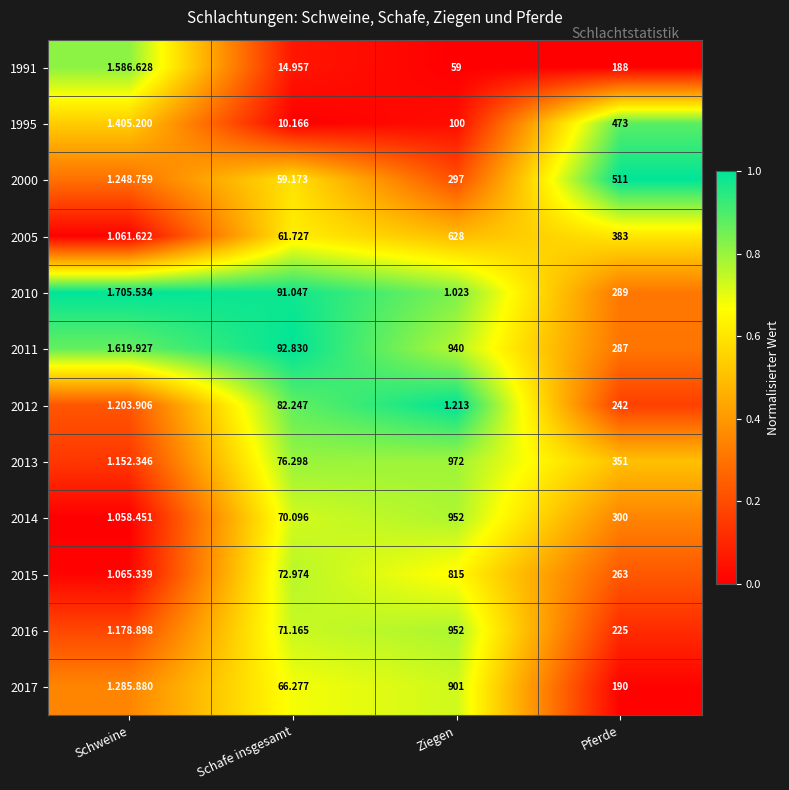

What is the total value across all series at Schafe insgesamt?

769.0